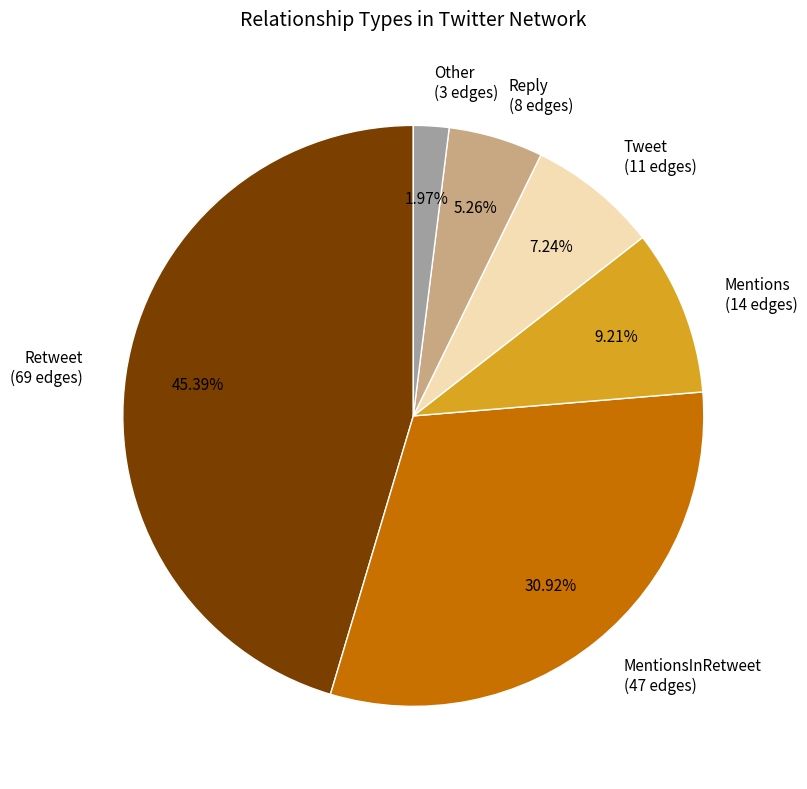

Does Tweet (11 edges) represent more than half of the total?

No